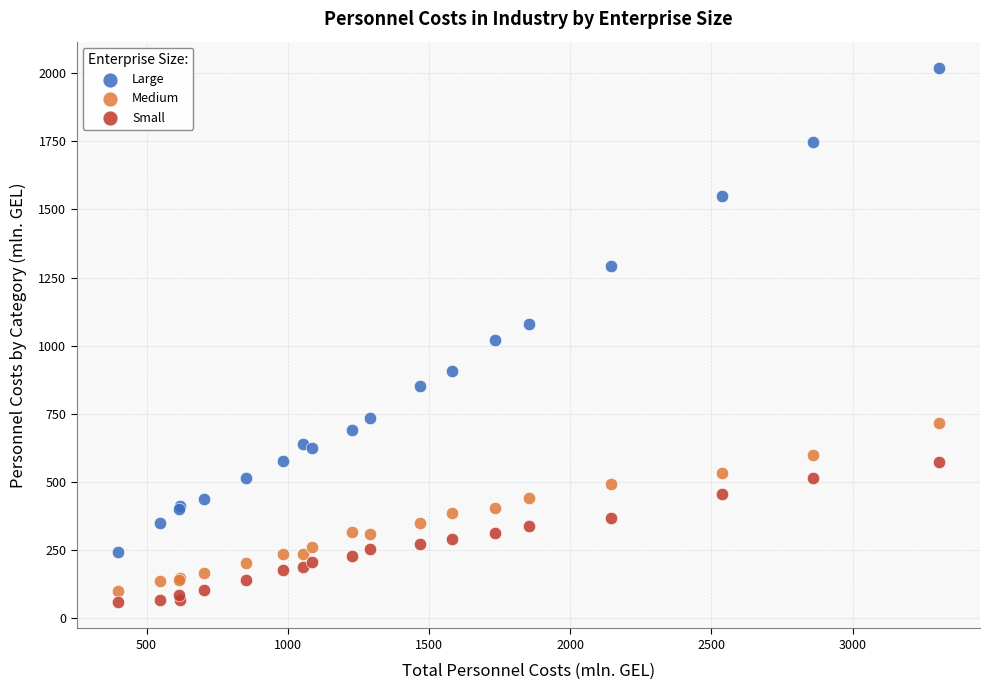

Which series contains the highest Y value?

Large